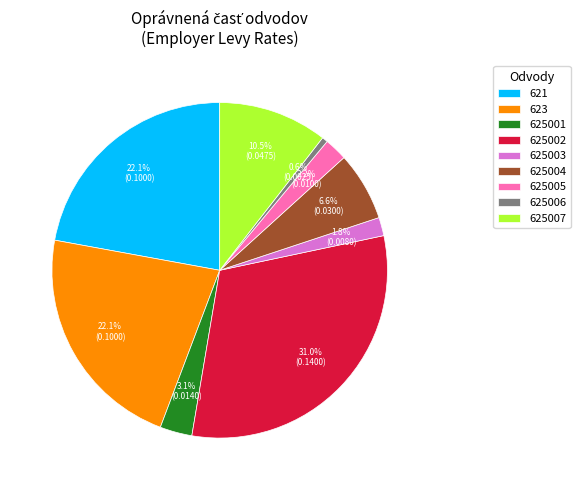

To the nearest percent, what is the combined percentage of 625001 and 623?

25%